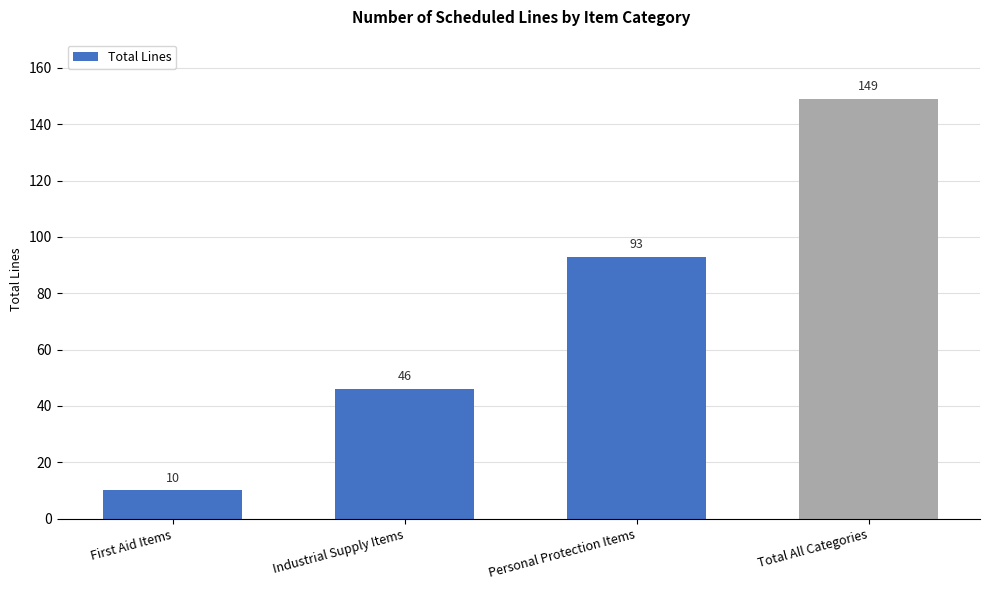

What is the label of the 2nd bar from the left?

Industrial Supply Items